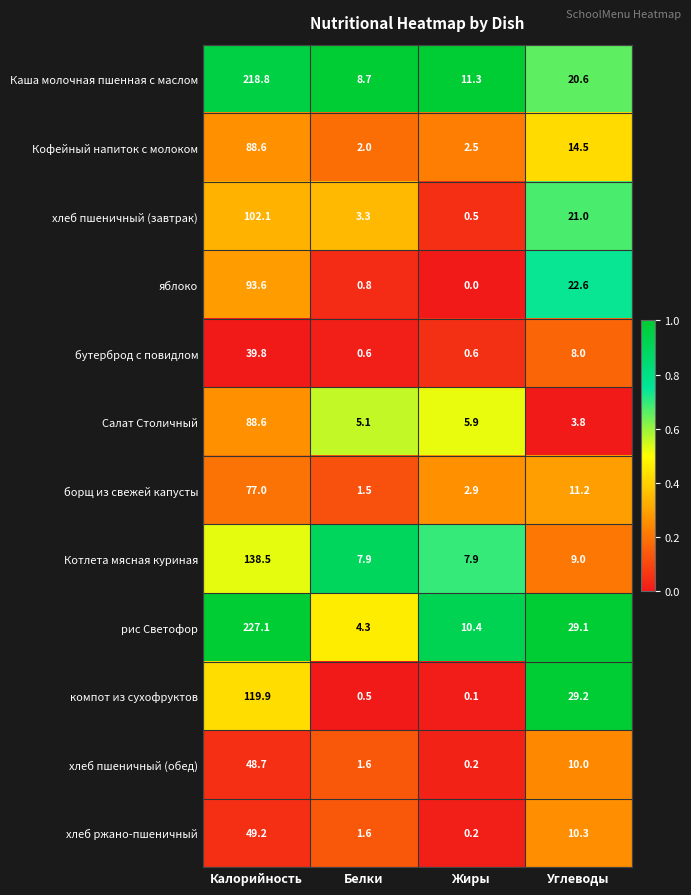

True or false: Салат Столичный has a value of 3.8 at Углеводы.

True